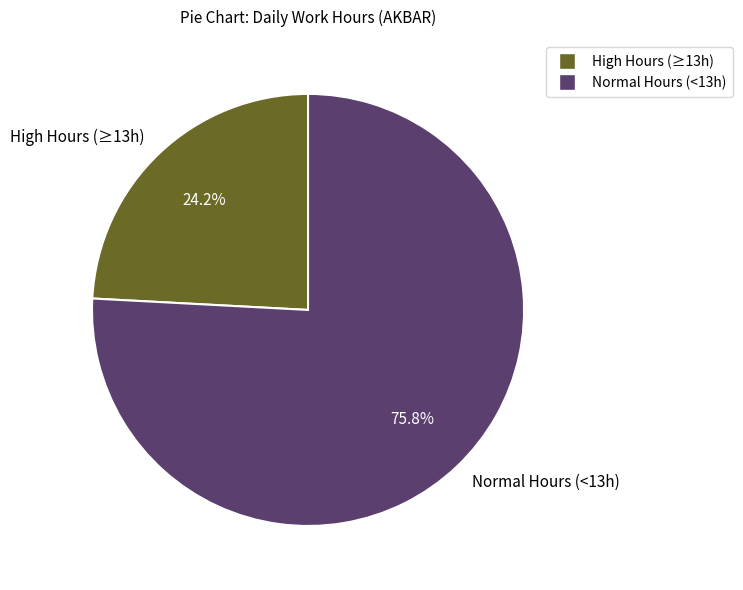

What portion of the pie excludes High Hours (≥13h)?

75.8%